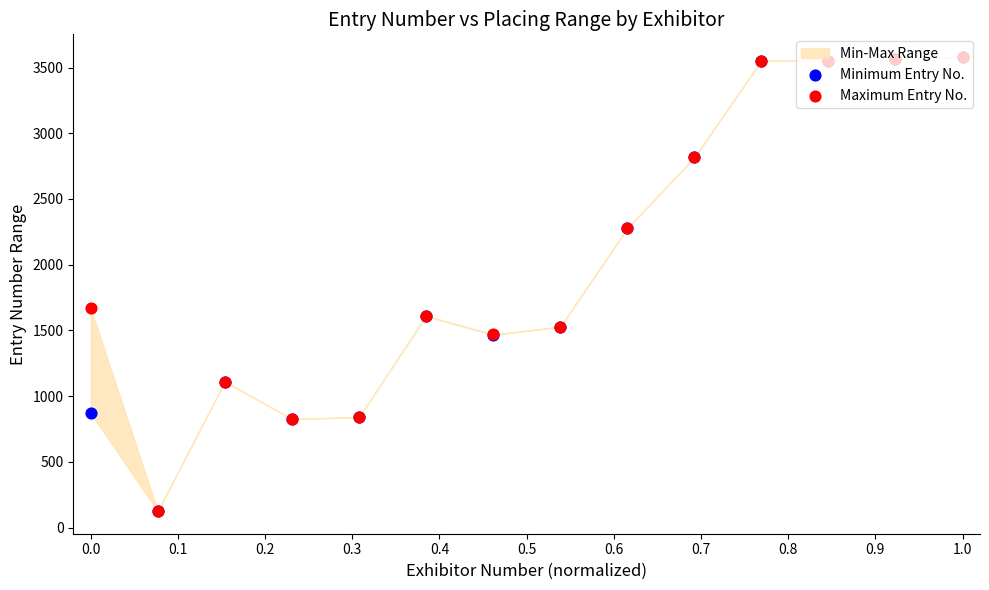

At which category is the sum across all series the highest?

1.0